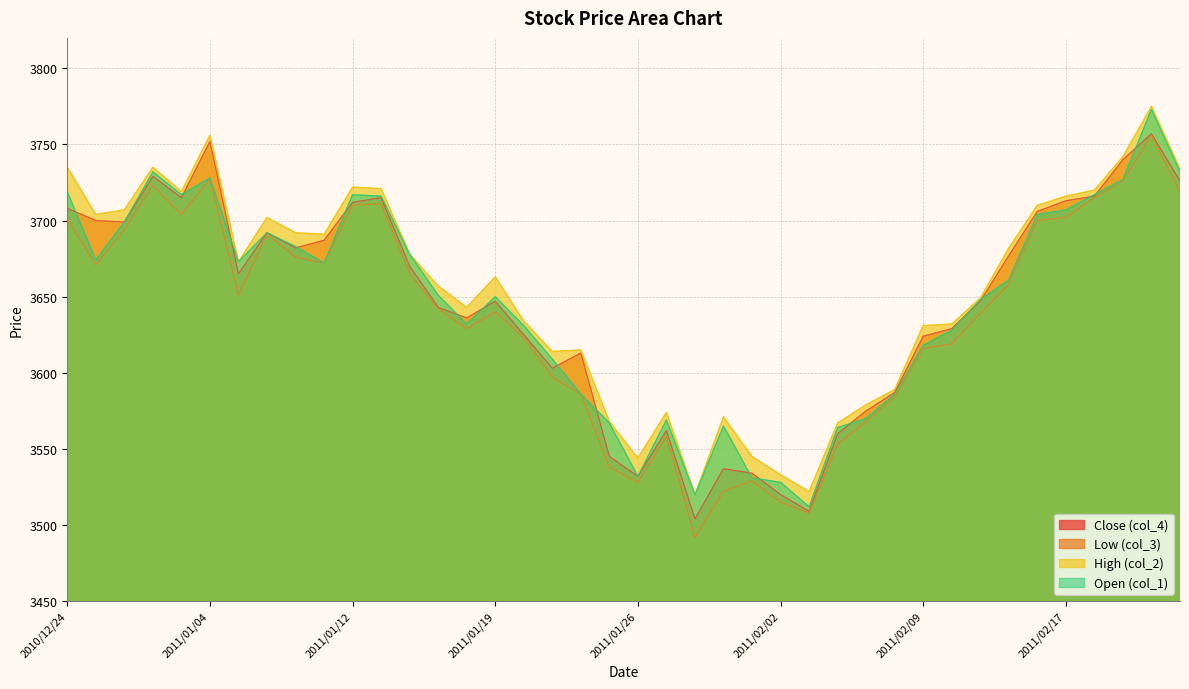

Reading left to right, what are all the values shown in this chart?

Close (col_4): 2010/12/24=3708	2010/12/27=3700	2010/12/28=3699	2010/12/29=3729	2010/12/30=3715	2011/01/04=3752	2011/01/05=3665	2011/01/06=3692	2011/01/07=3682	2011/01/11=3687	2011/01/12=3712	2011/01/13=3715	2011/01/14=3670	2011/01/17=3643	2011/01/18=3636	2011/01/19=3647	2011/01/20=3625	2011/01/21=3603	2011/01/24=3613	2011/01/25=3545	2011/01/26=3532	2011/01/27=3562	2011/01/28=3504	2011/01/31=3537	2011/02/01=3534	2011/02/02=3520	2011/02/03=3509	2011/02/04=3560	2011/02/07=3575	2011/02/08=3587	2011/02/09=3624	2011/02/10=3629	2011/02/14=3647	2011/02/15=3677	2011/02/16=3706	2011/02/17=3713	2011/02/18=3716	2011/02/21=3740	2011/02/22=3757	2011/02/23=3726
Low (col_3): 2010/12/24=3701	2010/12/27=3671	2010/12/28=3694	2010/12/29=3723	2010/12/30=3704	2011/01/04=3727	2011/01/05=3651	2011/01/06=3691	2011/01/07=3676	2011/01/11=3672	2011/01/12=3710	2011/01/13=3711	2011/01/14=3665	2011/01/17=3642	2011/01/18=3629	2011/01/19=3640	2011/01/20=3623	2011/01/21=3597	2011/01/24=3586	2011/01/25=3538	2011/01/26=3528	2011/01/27=3558	2011/01/28=3492	2011/01/31=3522	2011/02/01=3529	2011/02/02=3515	2011/02/03=3508	2011/02/04=3553	2011/02/07=3568	2011/02/08=3584	2011/02/09=3616	2011/02/10=3619	2011/02/14=3639	2011/02/15=3658	2011/02/16=3700	2011/02/17=3702	2011/02/18=3715	2011/02/21=3726	2011/02/22=3756	2011/02/23=3719
High (col_2): 2010/12/24=3735	2010/12/27=3704	2010/12/28=3707	2010/12/29=3735	2010/12/30=3719	2011/01/04=3756	2011/01/05=3673	2011/01/06=3702	2011/01/07=3692	2011/01/11=3691	2011/01/12=3722	2011/01/13=3721	2011/01/14=3678	2011/01/17=3657	2011/01/18=3643	2011/01/19=3663	2011/01/20=3634	2011/01/21=3614	2011/01/24=3615	2011/01/25=3568	2011/01/26=3544	2011/01/27=3574	2011/01/28=3520	2011/01/31=3571	2011/02/01=3545	2011/02/02=3533	2011/02/03=3522	2011/02/04=3567	2011/02/07=3579	2011/02/08=3589	2011/02/09=3631	2011/02/10=3632	2011/02/14=3649	2011/02/15=3682	2011/02/16=3710	2011/02/17=3716	2011/02/18=3720	2011/02/21=3742	2011/02/22=3775	2011/02/23=3734
Open (col_1): 2010/12/24=3719	2010/12/27=3674	2010/12/28=3699	2010/12/29=3732	2010/12/30=3717	2011/01/04=3728	2011/01/05=3673	2011/01/06=3692	2011/01/07=3683	2011/01/11=3672	2011/01/12=3717	2011/01/13=3716	2011/01/14=3678	2011/01/17=3651	2011/01/18=3632	2011/01/19=3650	2011/01/20=3631	2011/01/21=3609	2011/01/24=3586	2011/01/25=3567	2011/01/26=3532	2011/01/27=3569	2011/01/28=3520	2011/01/31=3565	2011/02/01=3531	2011/02/02=3528	2011/02/03=3512	2011/02/04=3564	2011/02/07=3570	2011/02/08=3586	2011/02/09=3618	2011/02/10=3628	2011/02/14=3648	2011/02/15=3661	2011/02/16=3704	2011/02/17=3707	2011/02/18=3717	2011/02/21=3727	2011/02/22=3773	2011/02/23=3732